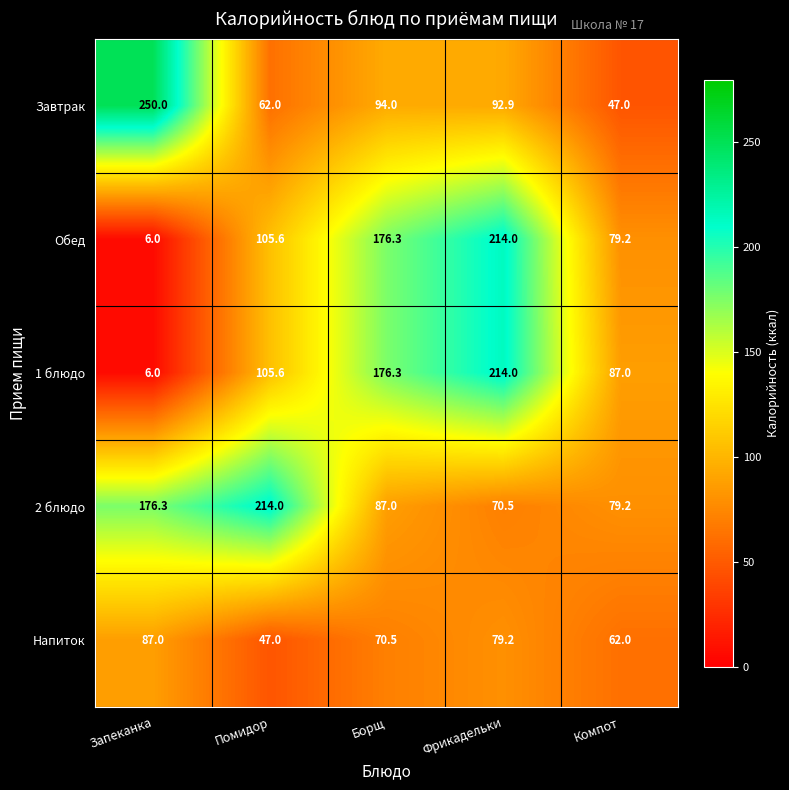

How many data points in Обед are less than 105?

2